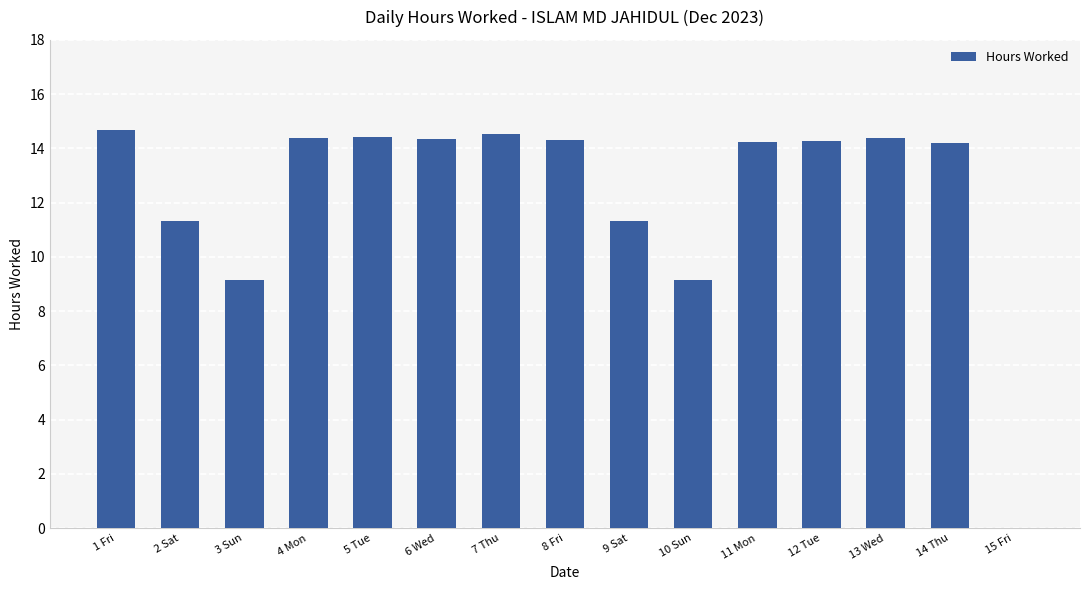

What is the ratio of the value at 8 Fri to the value at 11 Mon?

1.0